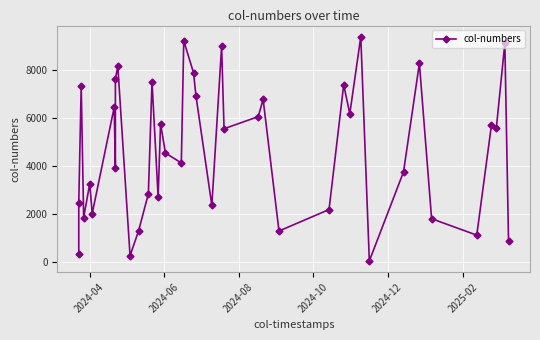

How many lines are shown in the chart?

1